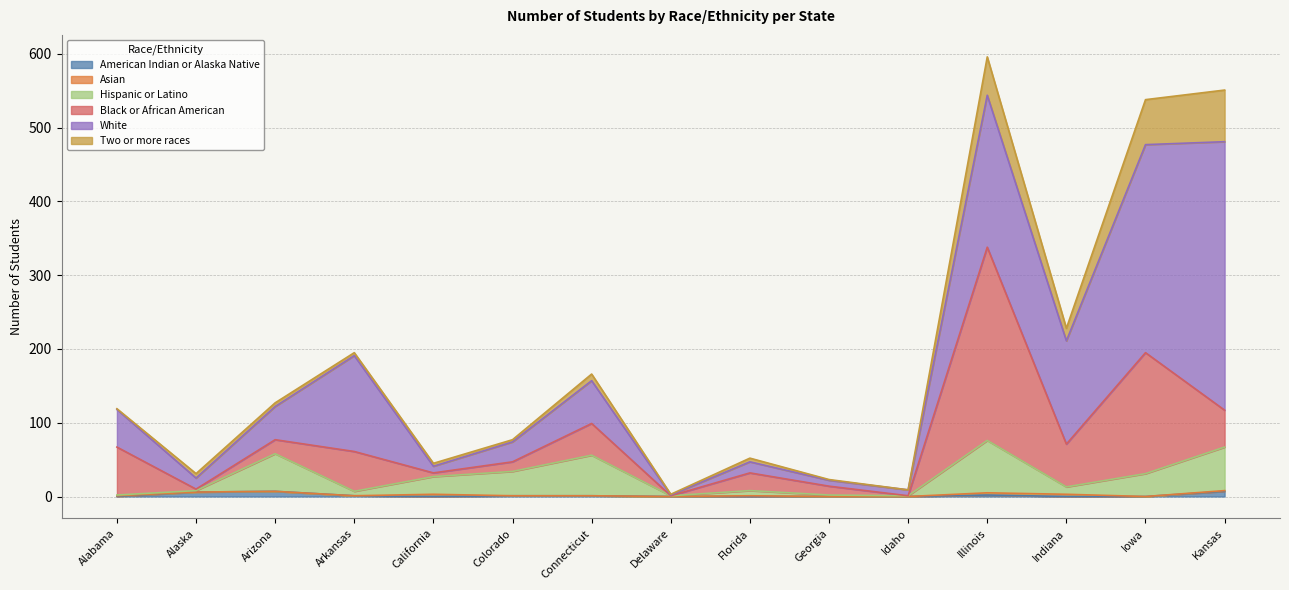

Rank the series by their maximum value, from lowest to highest.

Asian, American Indian or Alaska Native, Two or more races, Hispanic or Latino, Black or African American, White